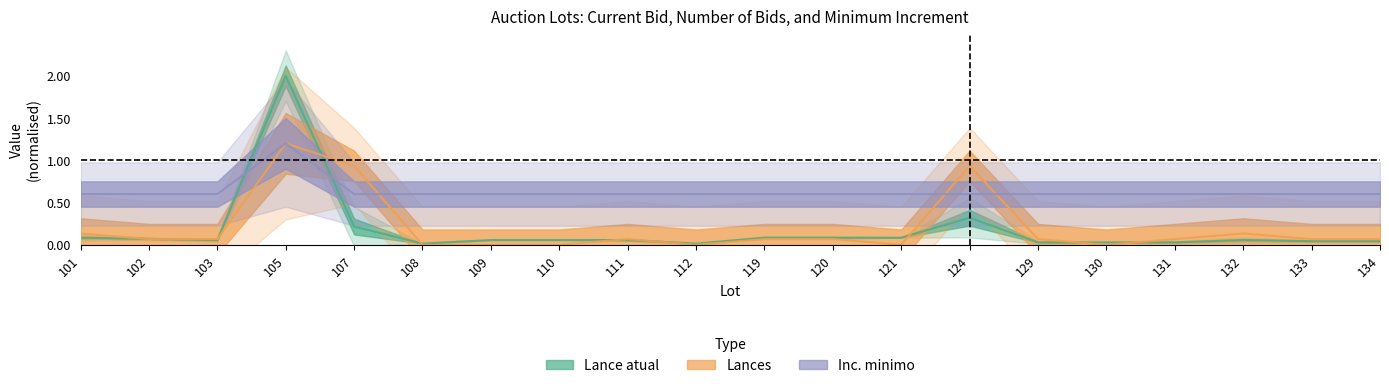

True or false: Lances and Lance atual cross at least once.

True